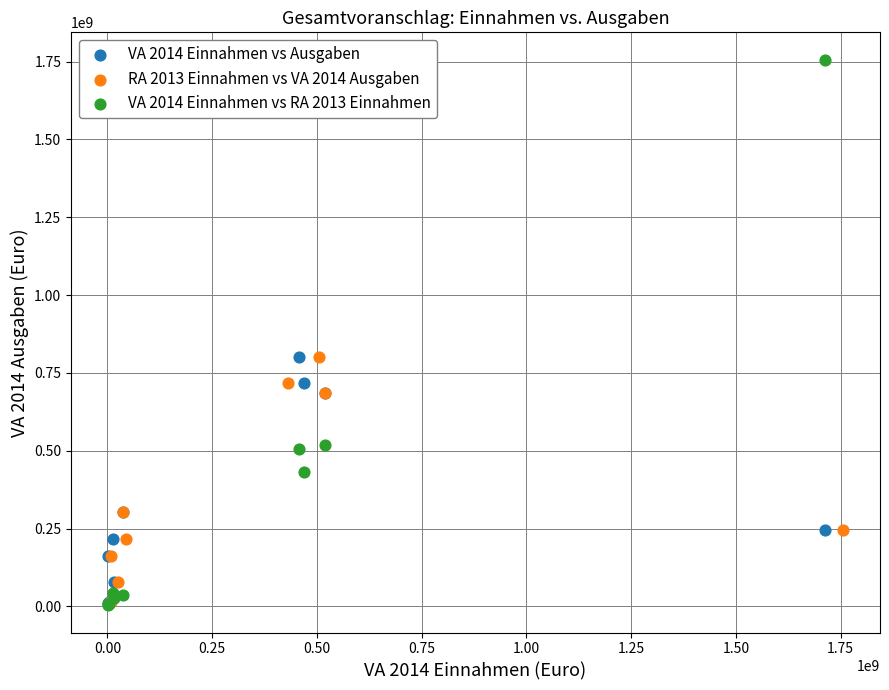

Which series has the widest spread of Y values?

VA 2014 Einnahmen vs RA 2013 Einnahmen